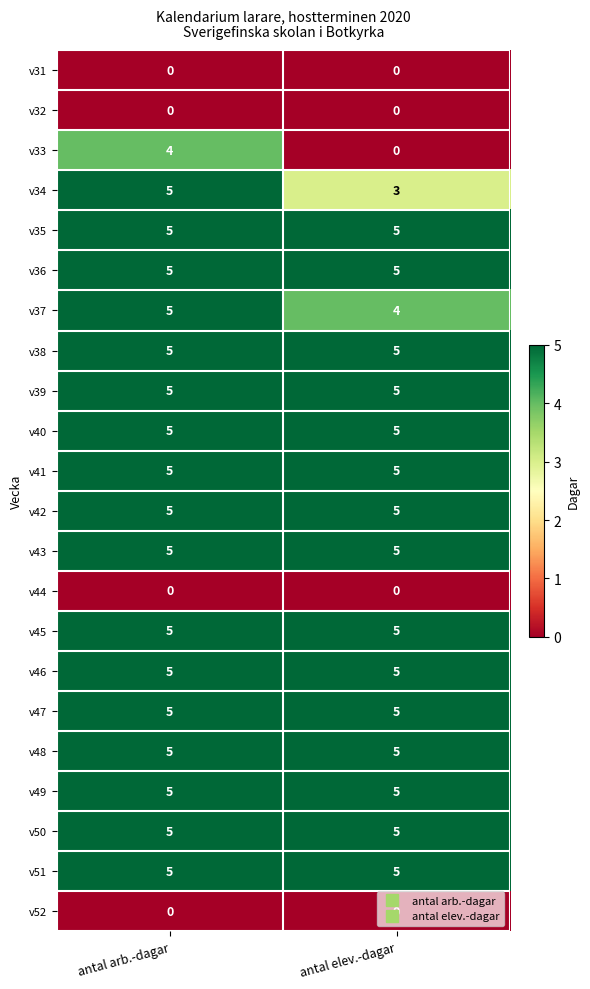

What is the sum of all v49 values?

10